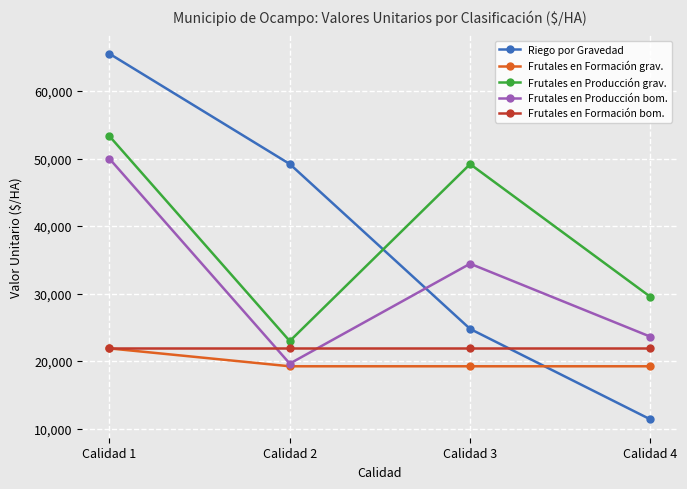

How many lines are shown in the chart?

5